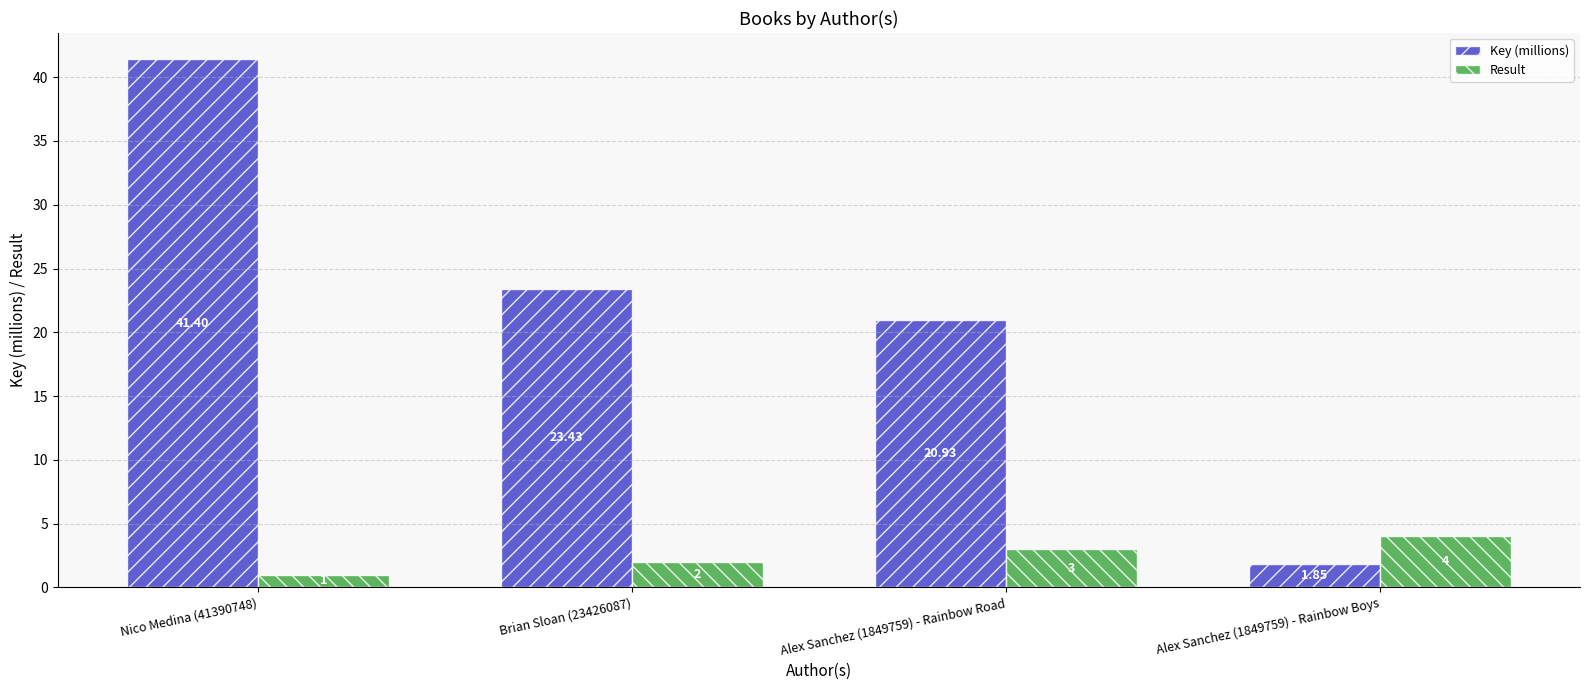

What is the difference between the highest and lowest values at Brian Sloan (23426087)?

21.4